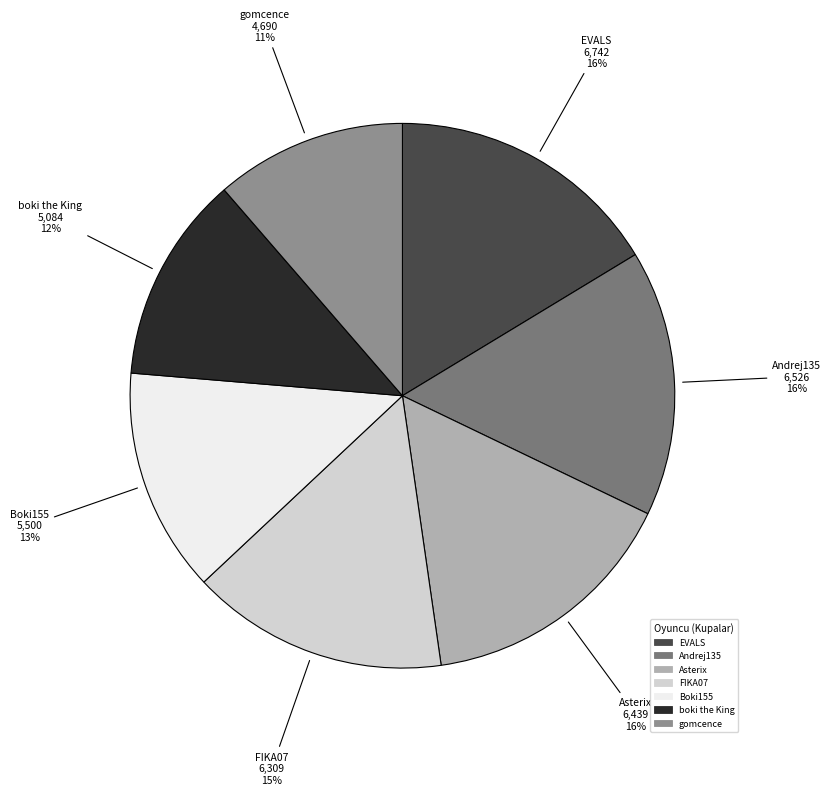

To the nearest percent, what portion does boki the King represent?

12%